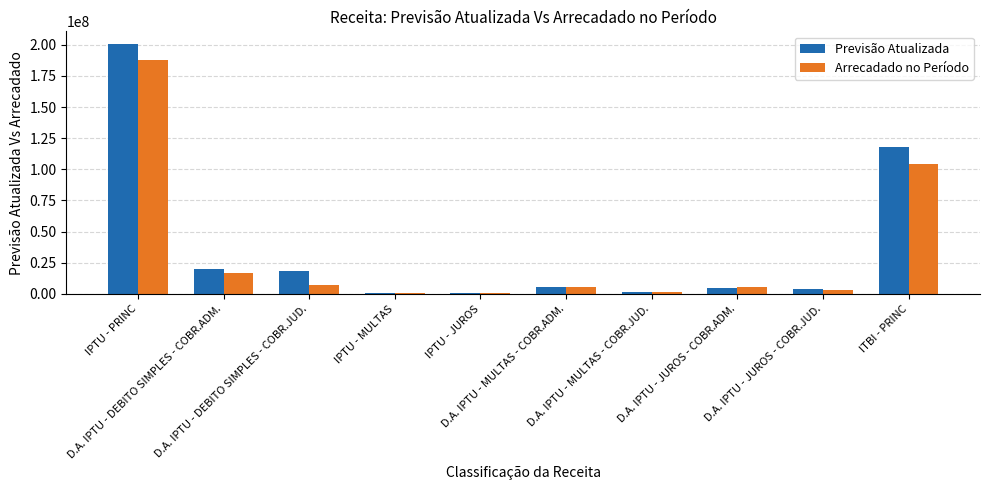

Is it true that Previsão Atualizada equals 3089712.9 at D.A. IPTU - JUROS - COBR.ADM.?

False